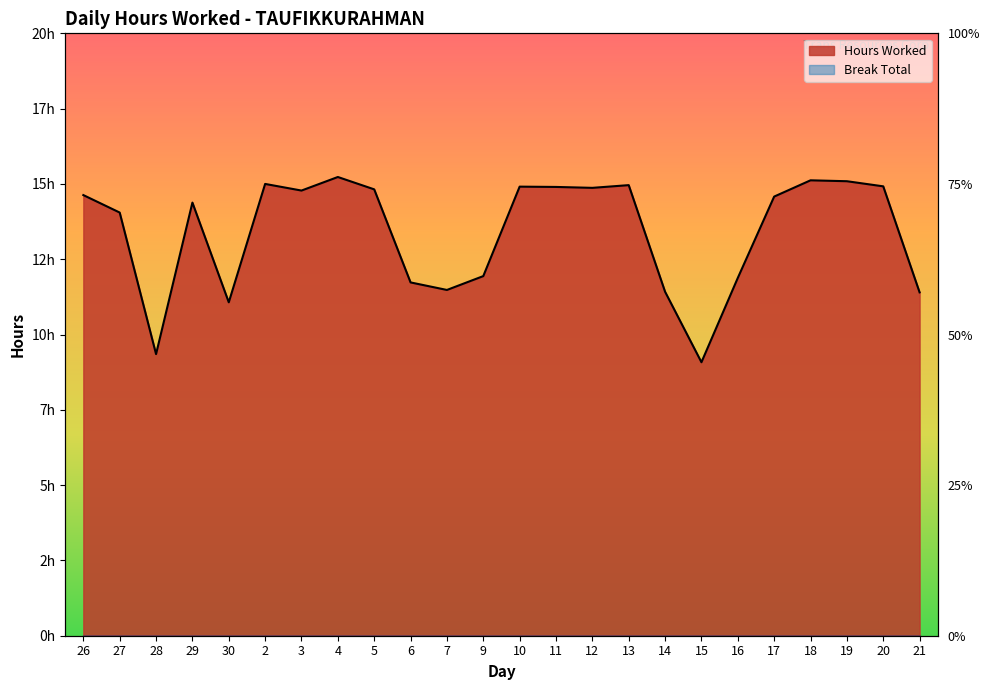

Which label corresponds to the smallest value in the chart?

15